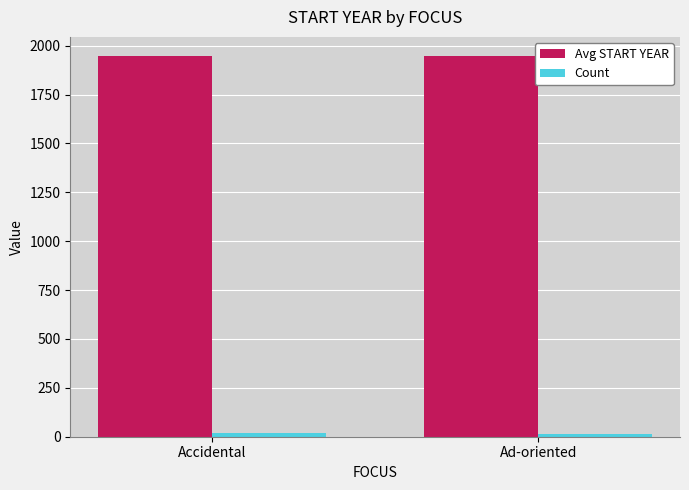

What is the label of the 1st bar from the left?

Accidental